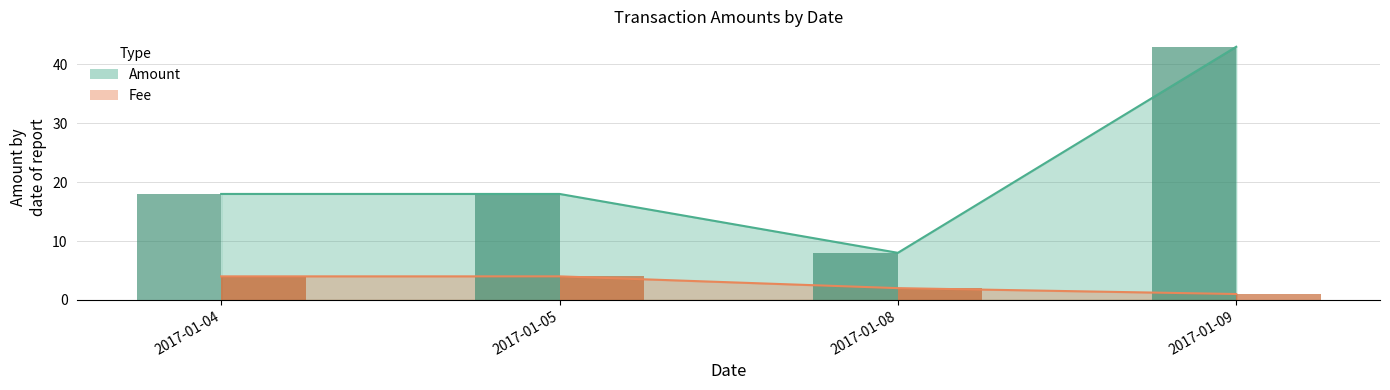

What is the value of the Fee (bar) bar at the 4th from the left?

1